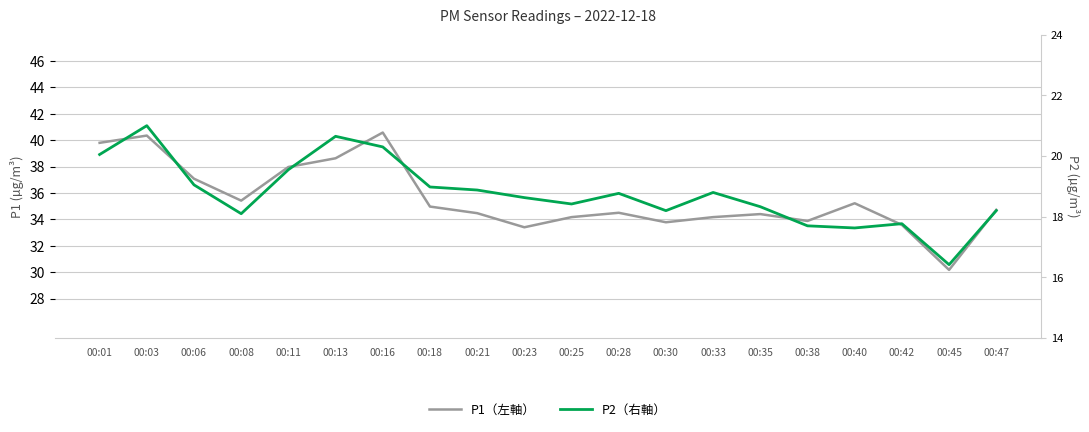

What is the spread (max minus min) of values at 00:23?

14.8